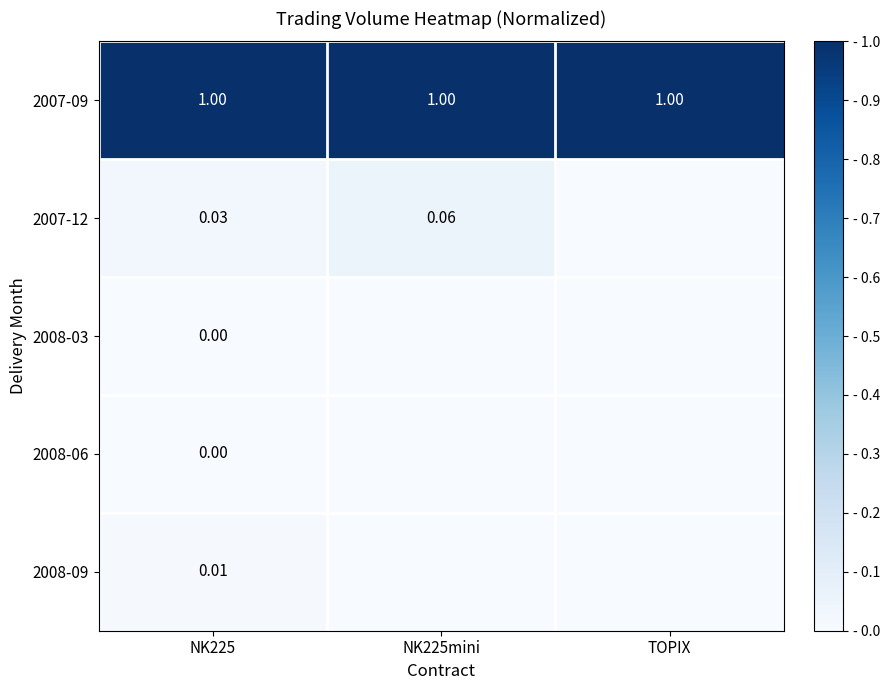

Which series has the largest total across all categories?

2007-09